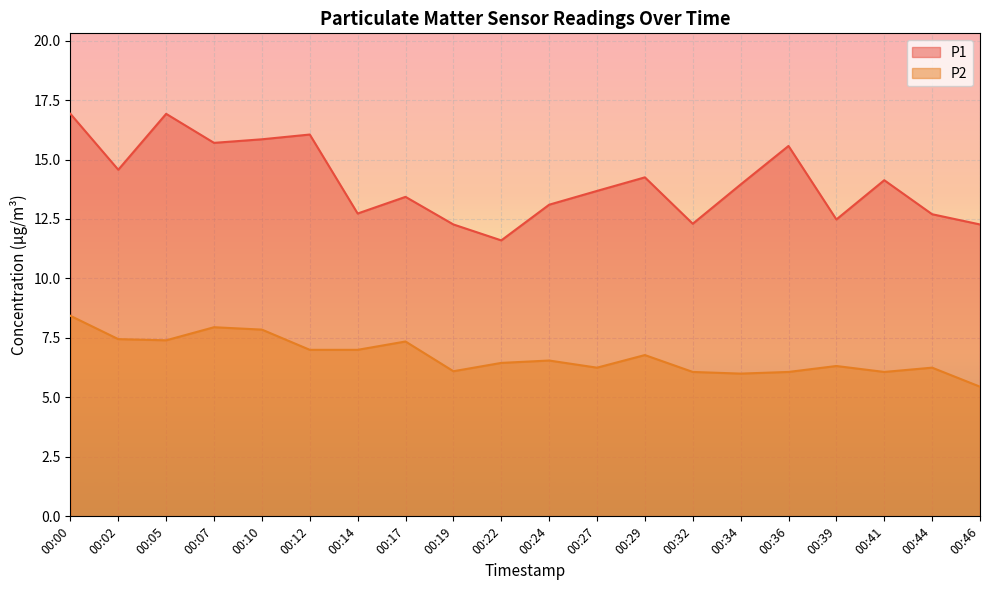

True or false: P1 and P2 cross at least once.

False